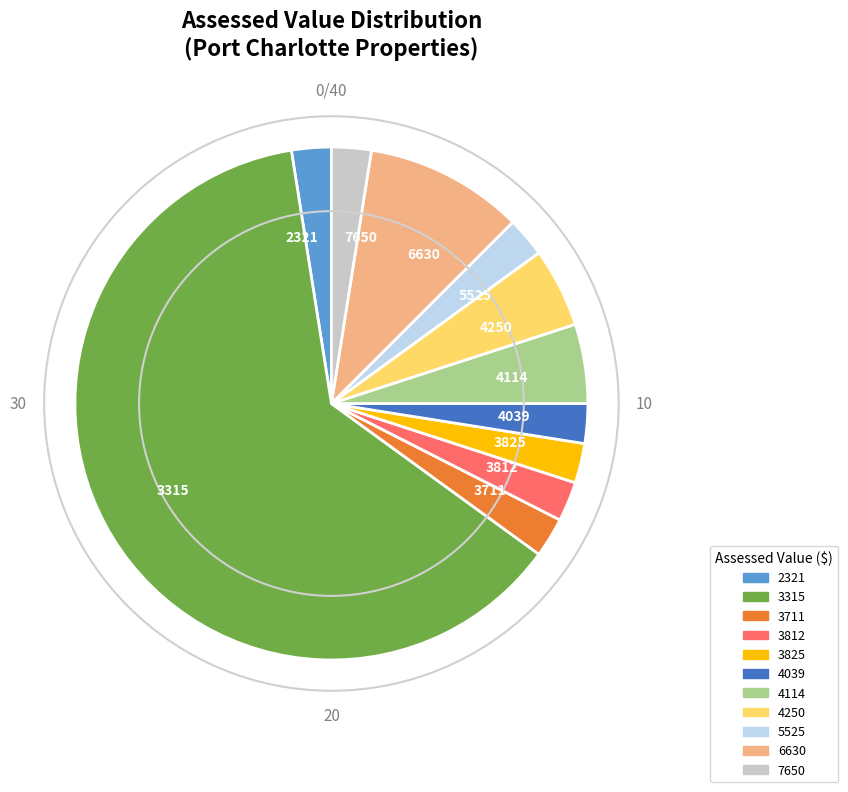

Is it true that 2321 is 14% of the pie?

False